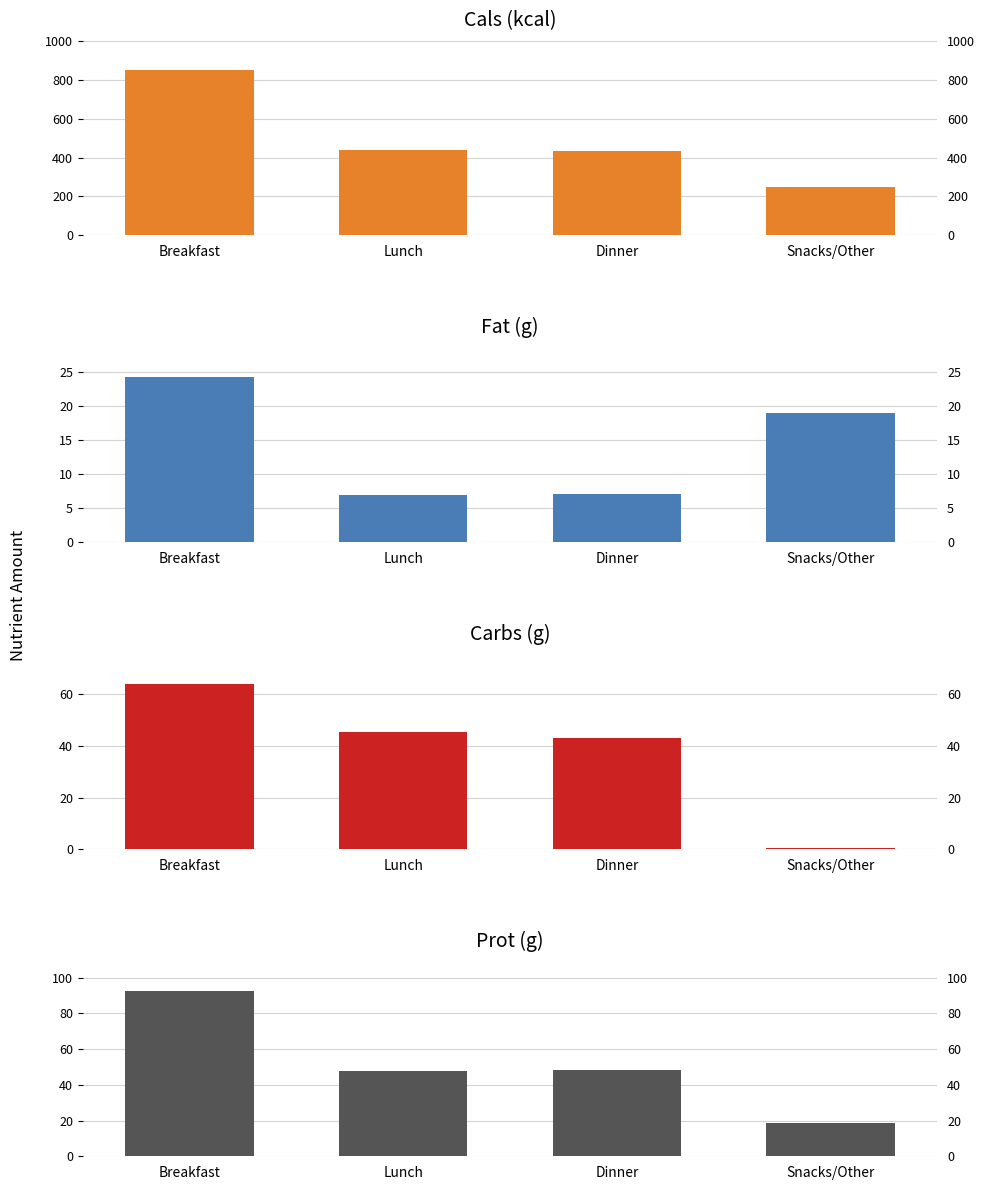

What are all the series names shown in the legend?

Cals (kcal), Fat (g), Carbs (g), Prot (g)